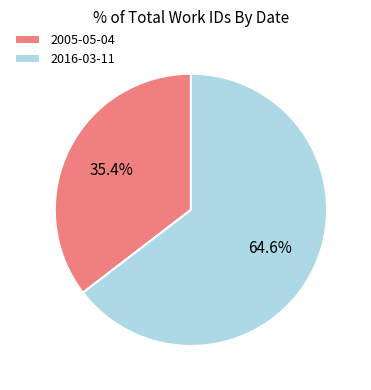

What is the largest slice in the pie chart?

2016-03-11